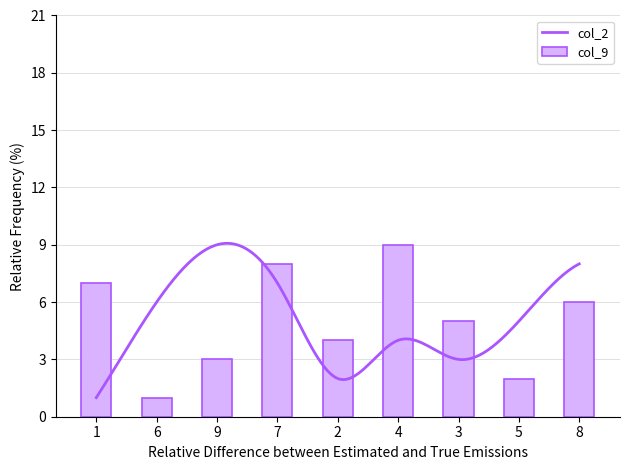

What is the maximum value for col_2?

9.1